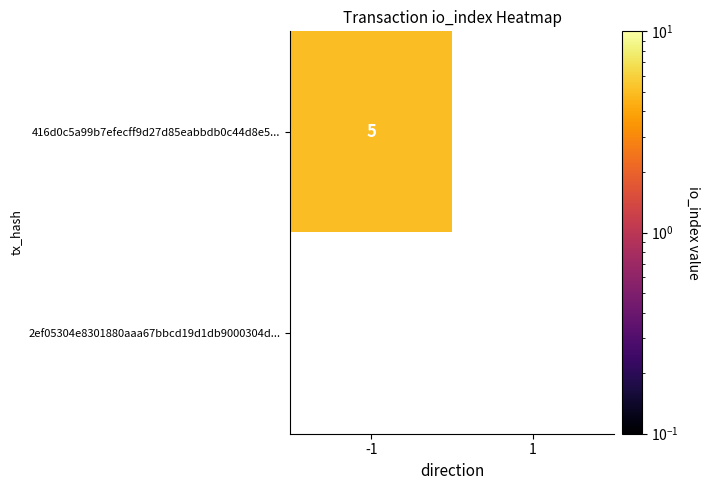

What is the sum of all 416d0c5a99b7efecff9d27d85eabbdb0c44d8e5 values?

5